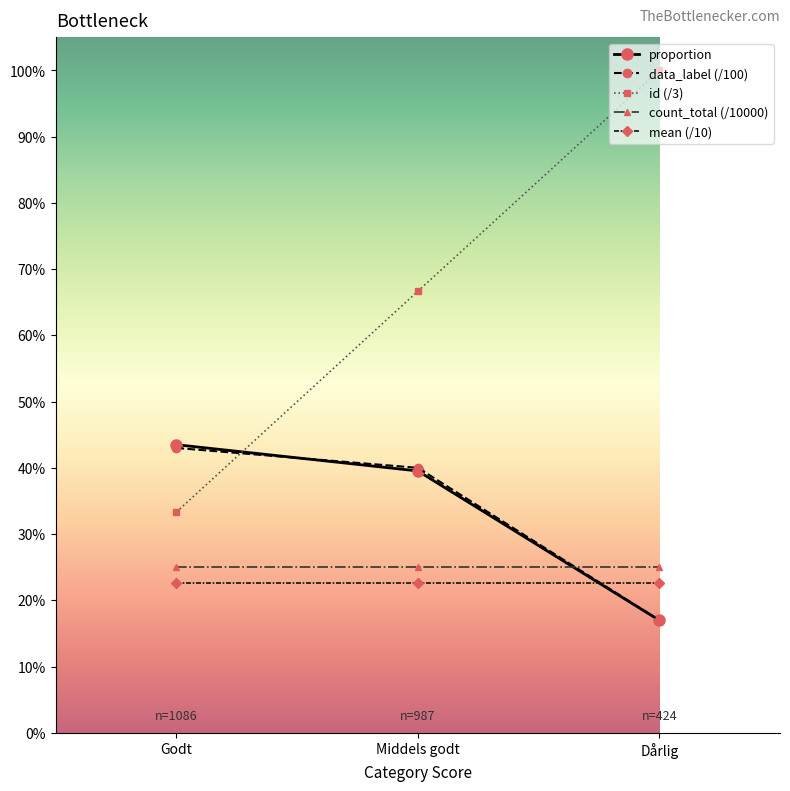

What is the lowest value of the proportion series?

0.2